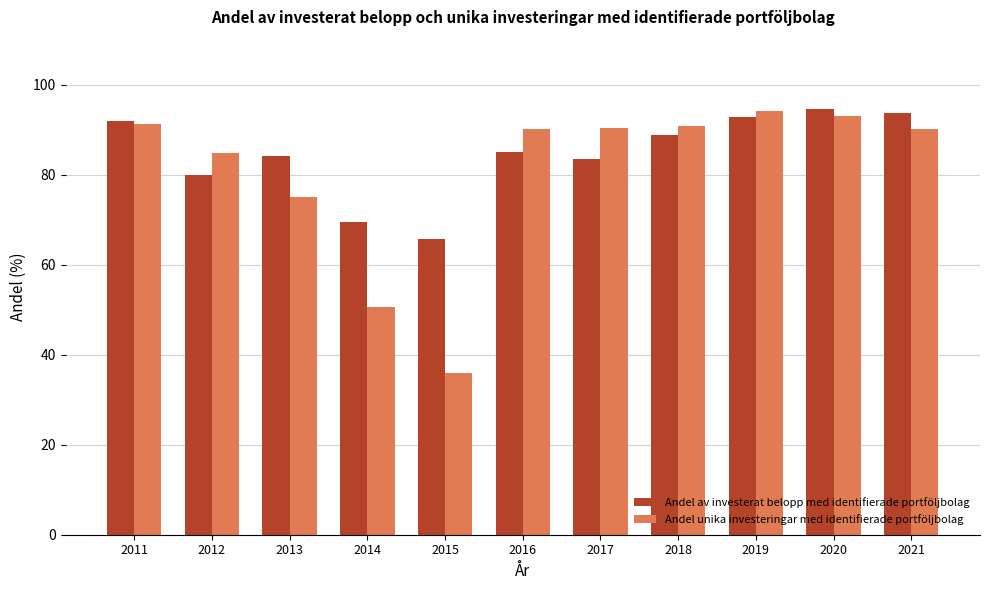

What is the value of the Andel av investerat belopp med identifierade portföljbolag bar at the 8th from the left?

88.8